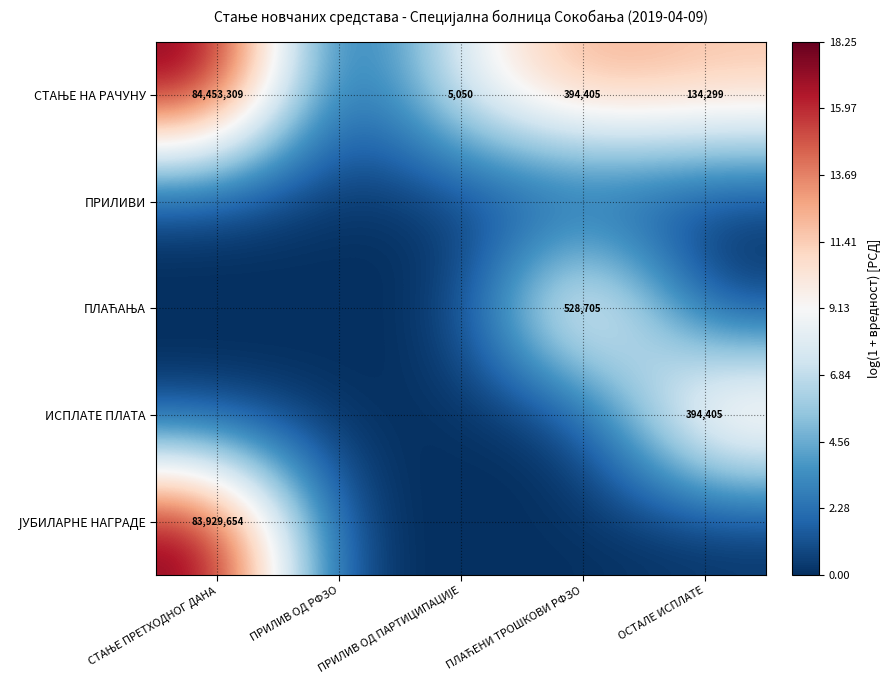

At which label is ЈУБИЛАРНЕ НАГРАДЕ closest to 9?

ПРИЛИВ ОД РФЗО